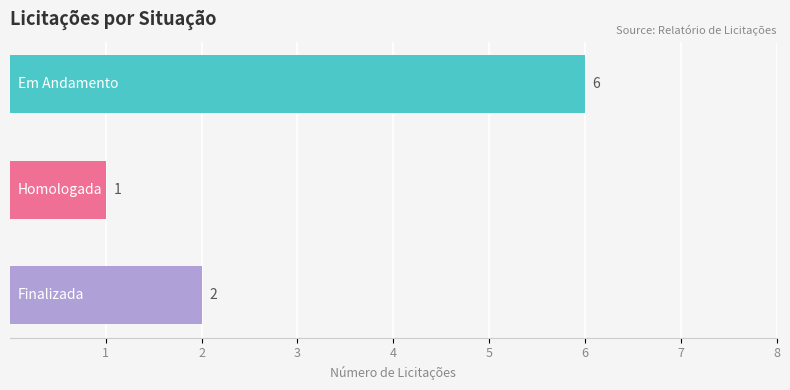

What is the average value?

3